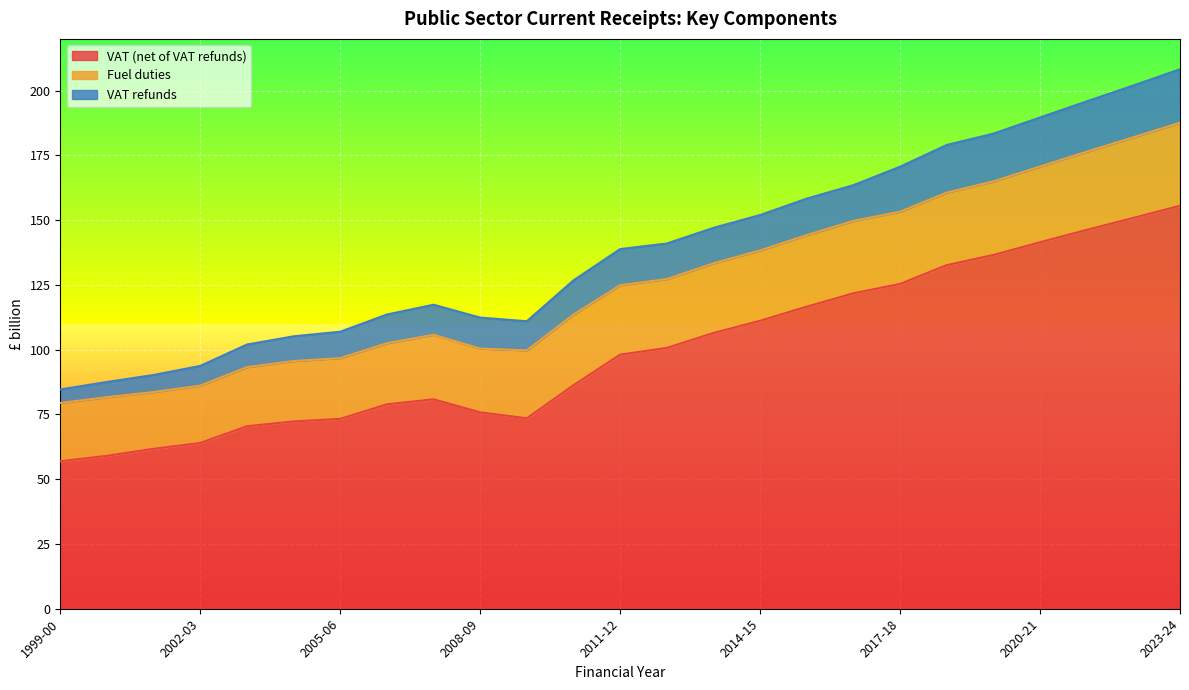

The value of Fuel duties at 2012-13 is 26.6. True or false?

True